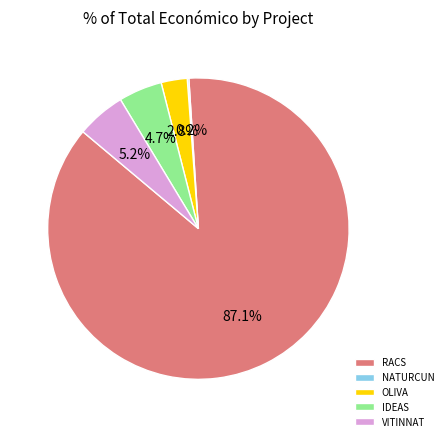

How much of the chart is everything except OLIVA?

97.2%